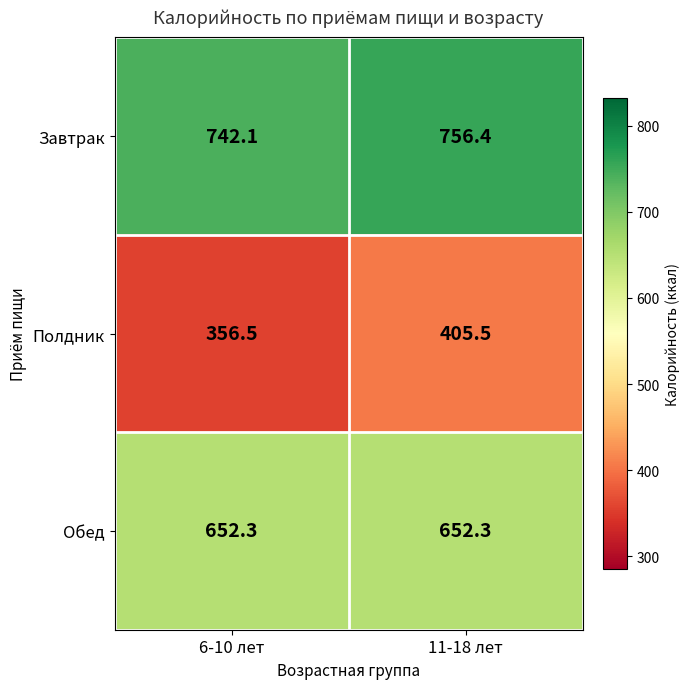

Reading left to right, list all the values displayed in this chart.

Завтрак: 6-10 лет=742.1	11-18 лет=756.4
Полдник: 6-10 лет=356.5	11-18 лет=405.5
Обед: 6-10 лет=652.3	11-18 лет=652.3